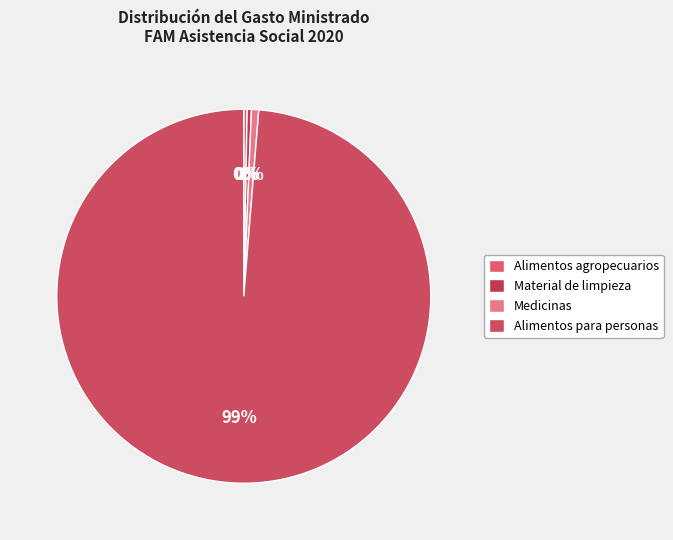

Count the number of slices in the pie.

4